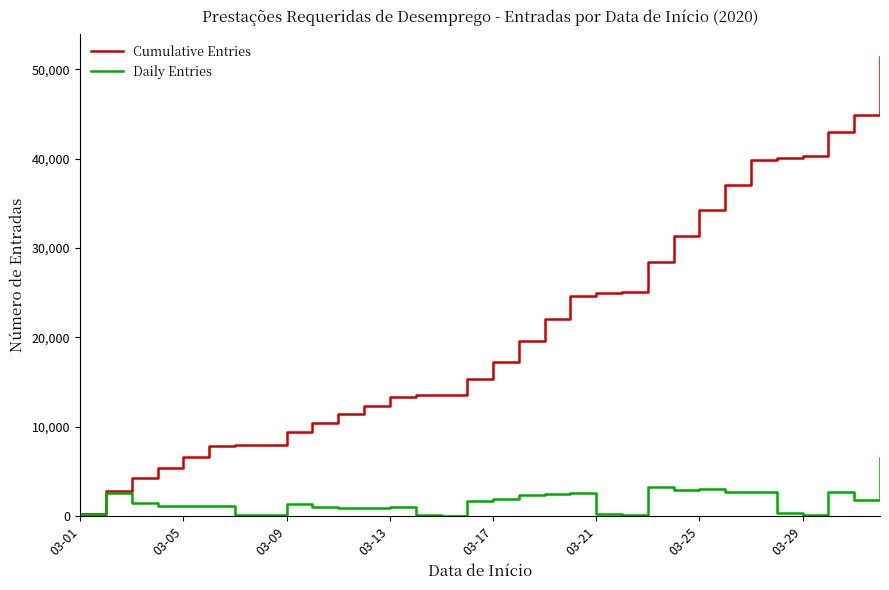

What are all the series names shown in the legend?

Cumulative Entries, Daily Entries